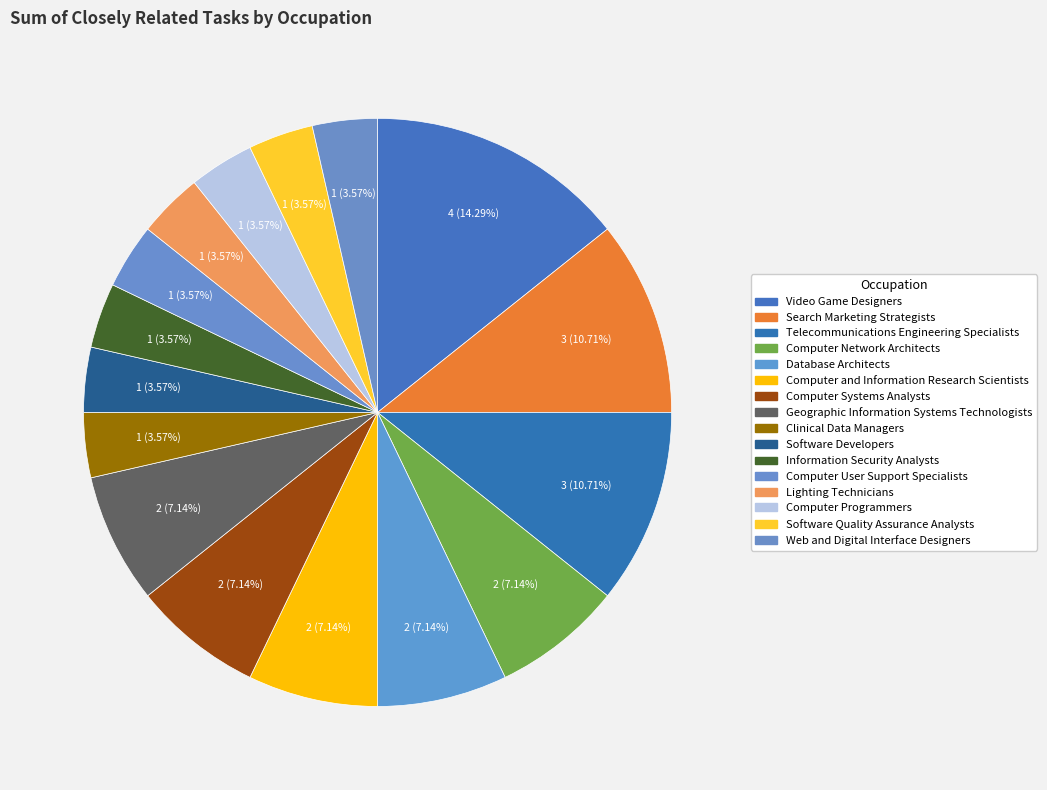

Is it true that Information Security Analysts is 1% of the pie?

False